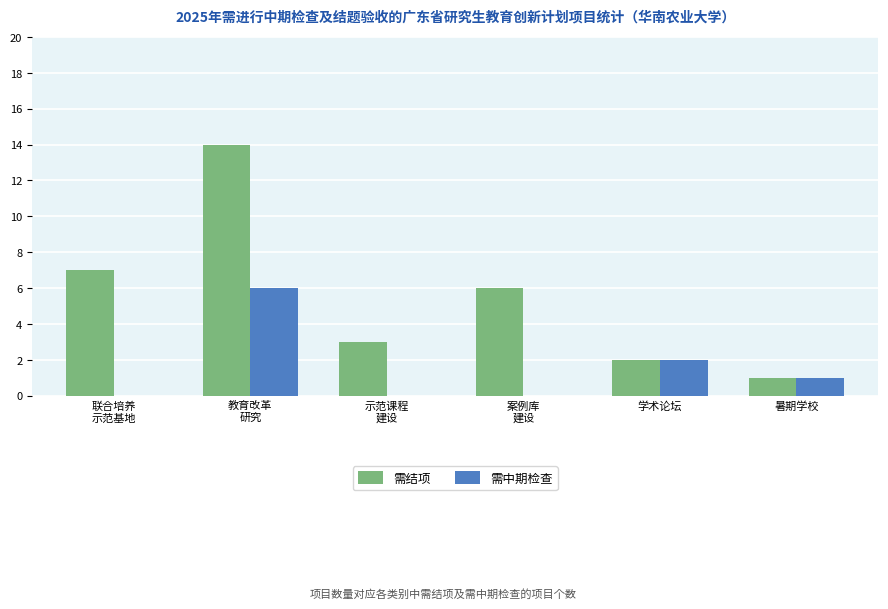

What is the greatest value displayed?

14